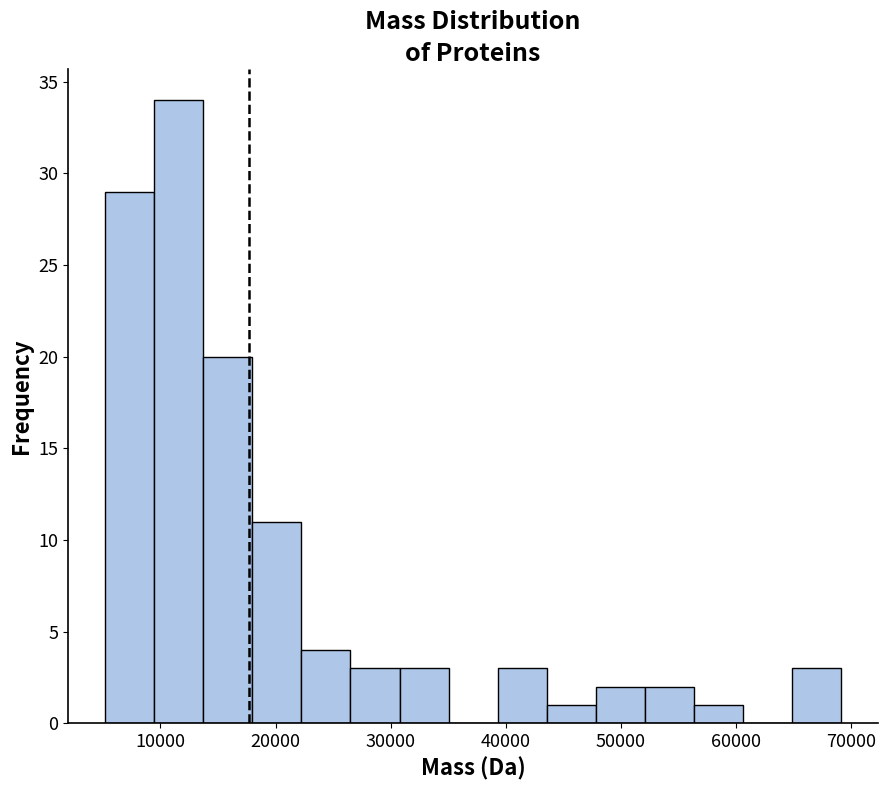

Reading left to right, list every bar in this chart as the range it spans on the x-axis followed by its height. Neither the bar edges nor the heights are printed on the chart, so give them approximately, as read against the axes.

5000 to 9000: 29
9000 to 14000: 34
14000 to 18000: 20
18000 to 22000: 11
22000 to 27000: 4
27000 to 31000: 3
31000 to 35000: 3
35000 to 39000: 0
39000 to 44000: 3
44000 to 48000: 1
48000 to 52000: 2
52000 to 56000: 2
56000 to 61000: 1
61000 to 65000: 0
65000 to 69000: 3